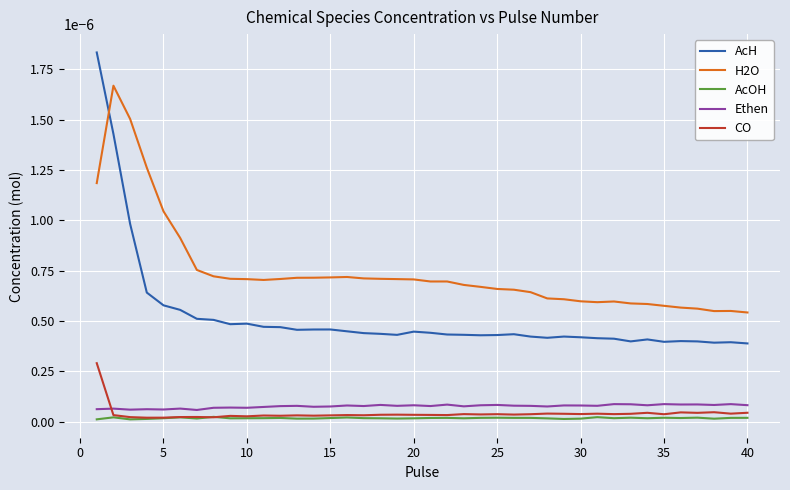

True or false: H2O and CO intersect in this chart.

False